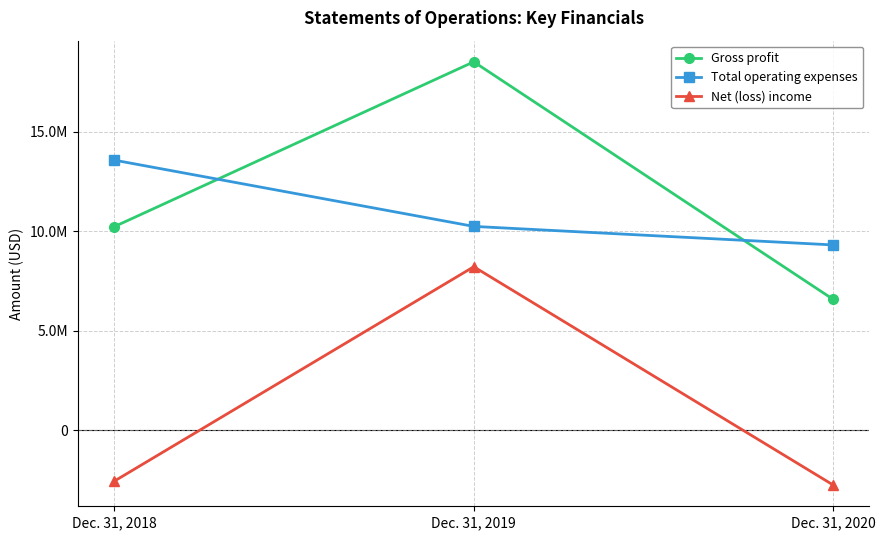

What is the value of the Total operating expenses point at the 2nd from the left?

10246026